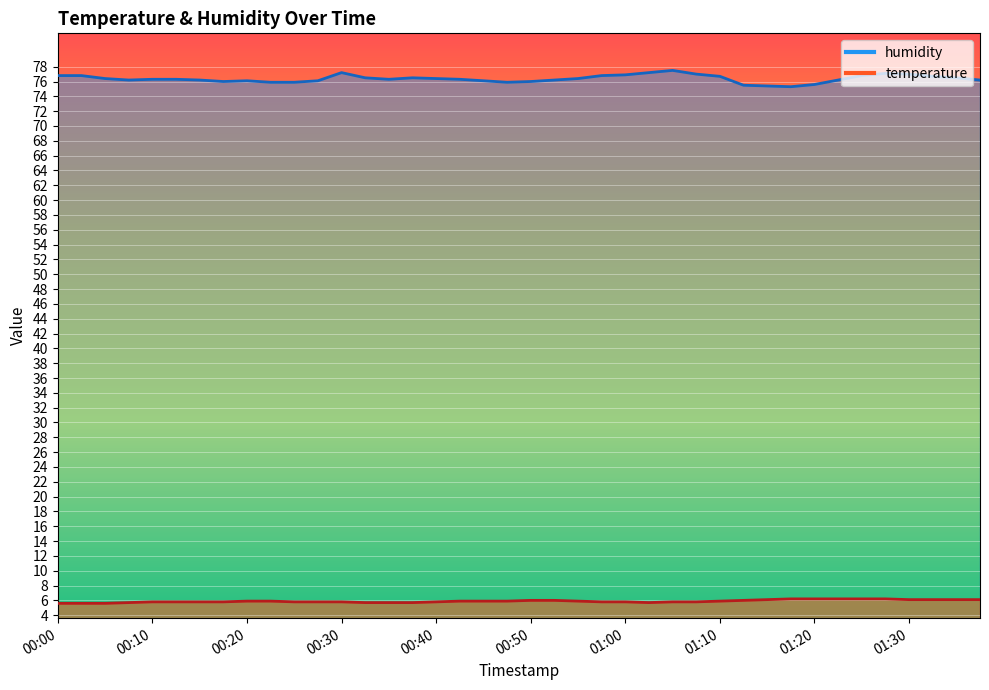

At which label is temperature closest to 5?

00:00